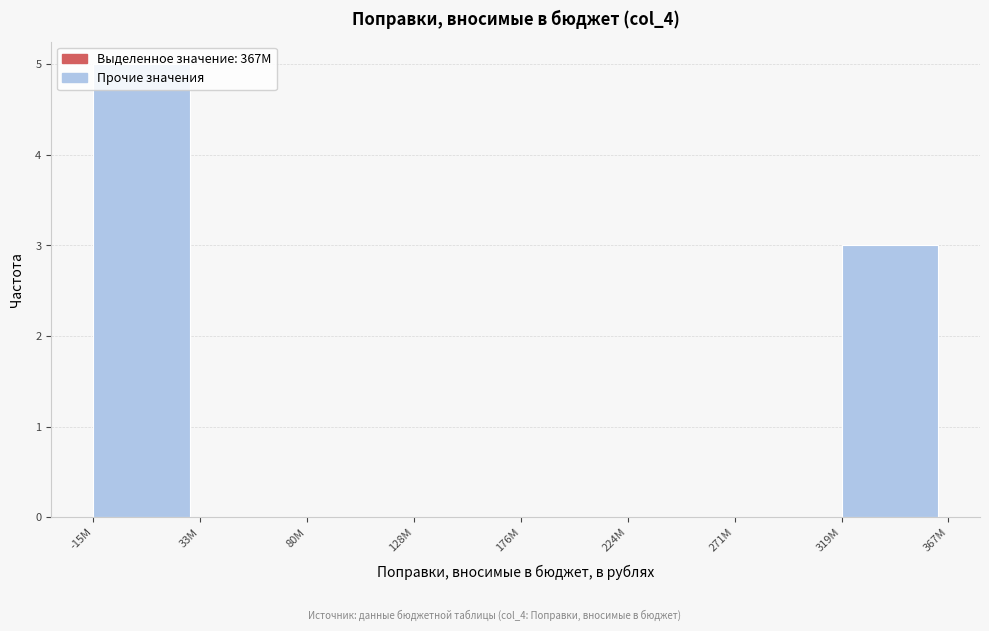

Which label corresponds to the largest value in the chart?

-15M